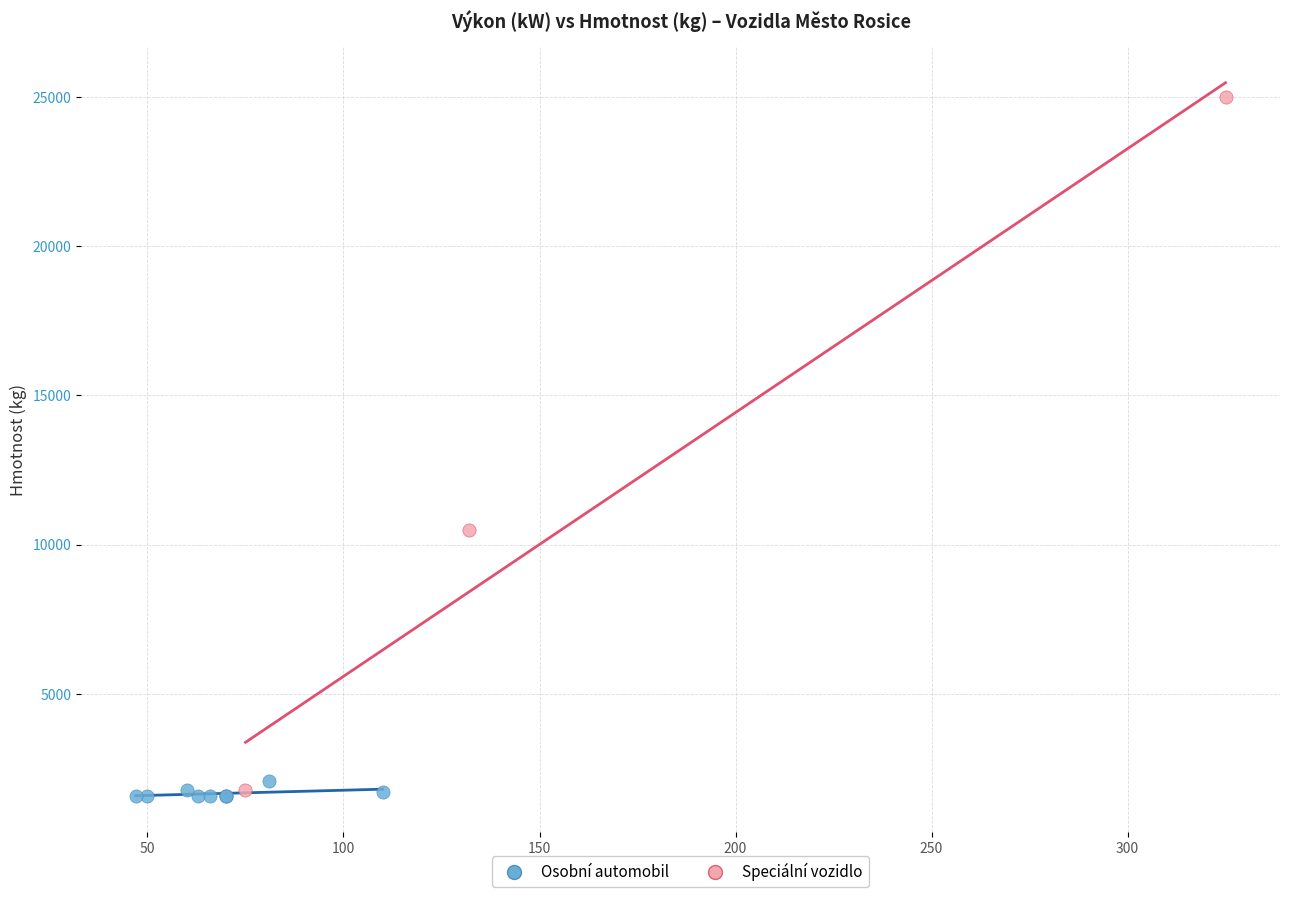

Which series contains the highest Y value?

Speciální vozidlo